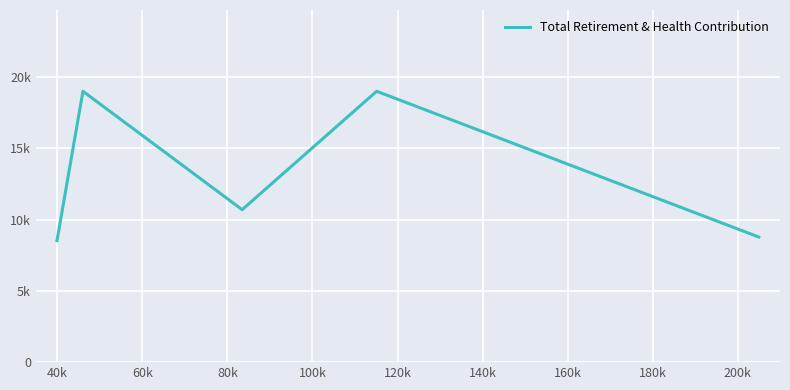

How many points are higher than both their immediate neighbors (excluding endpoints)?

2